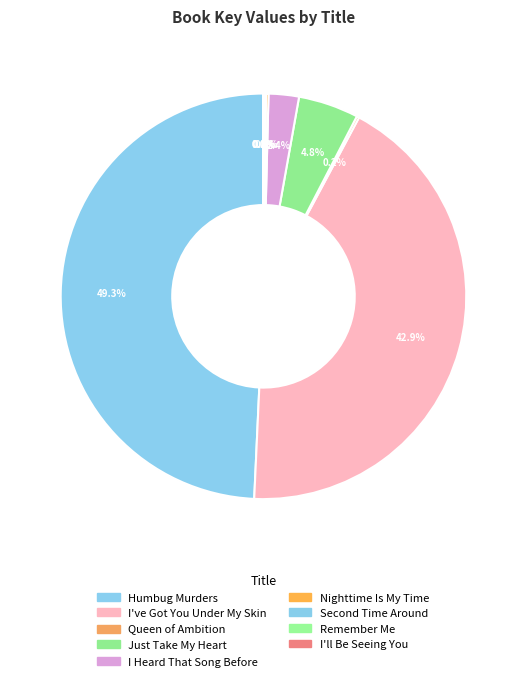

Does I've Got You Under My Skin represent more than half of the total?

No